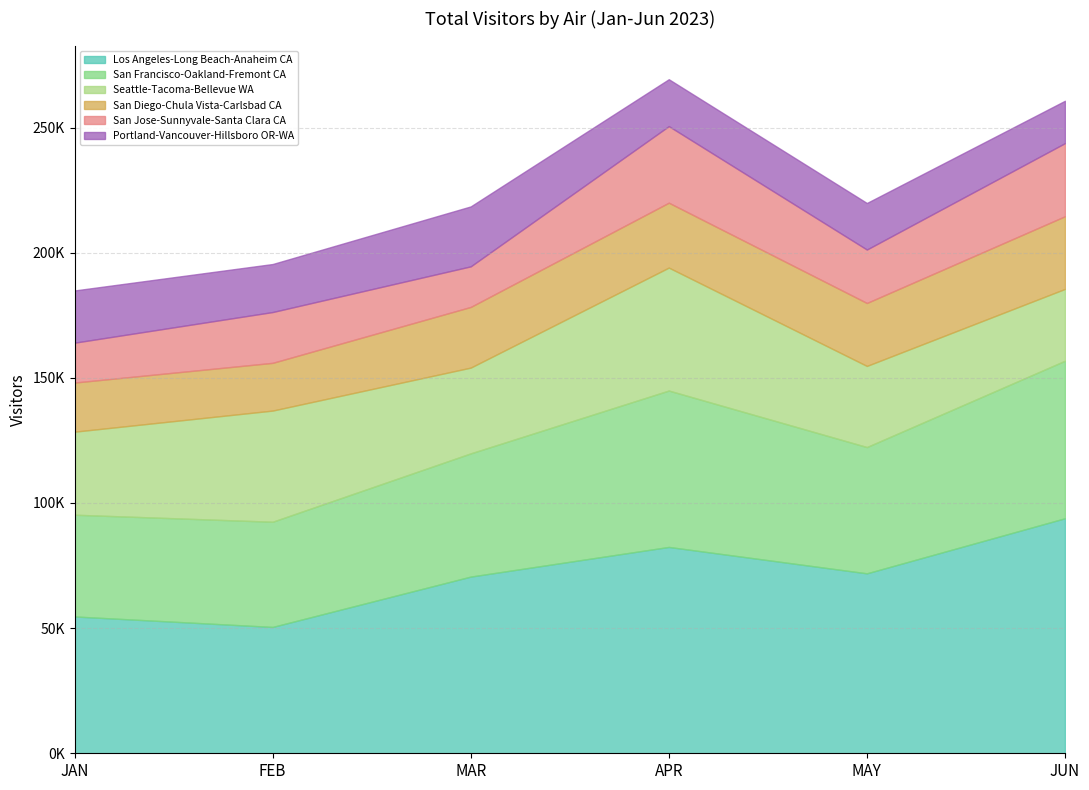

What is the label of the 4th point from the right?

MAR